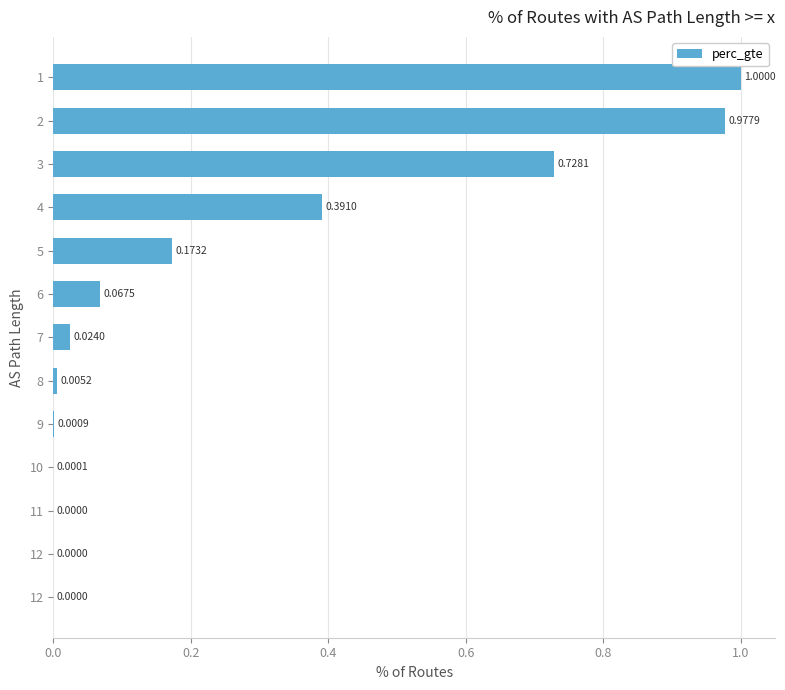

How many data points are above 0?

12